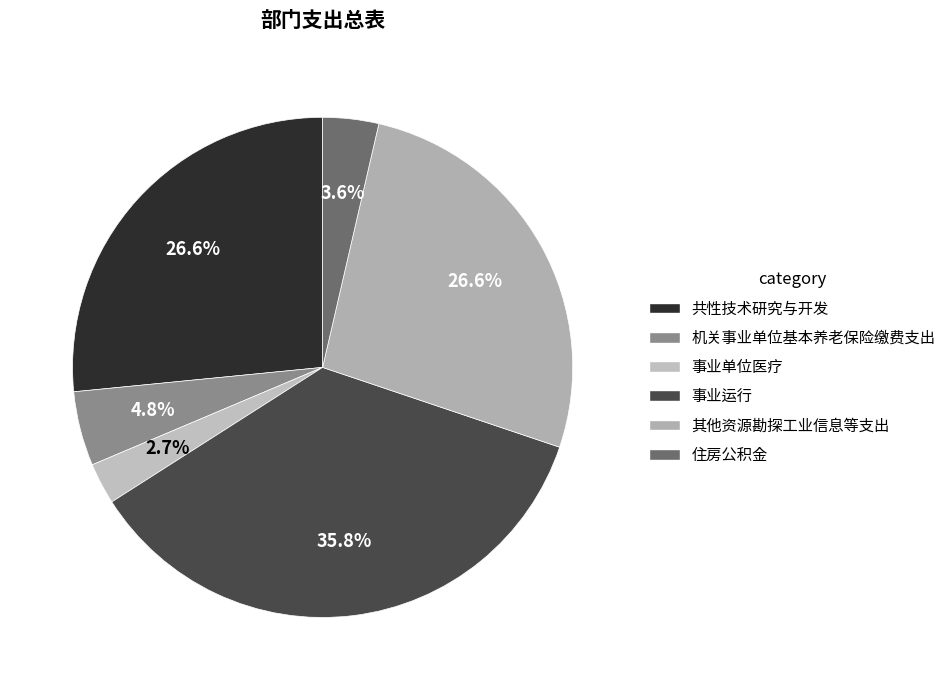

To the nearest percent, what is the difference between the 共性技术研究与开发 and 事业单位医疗 slice percentages?

24%